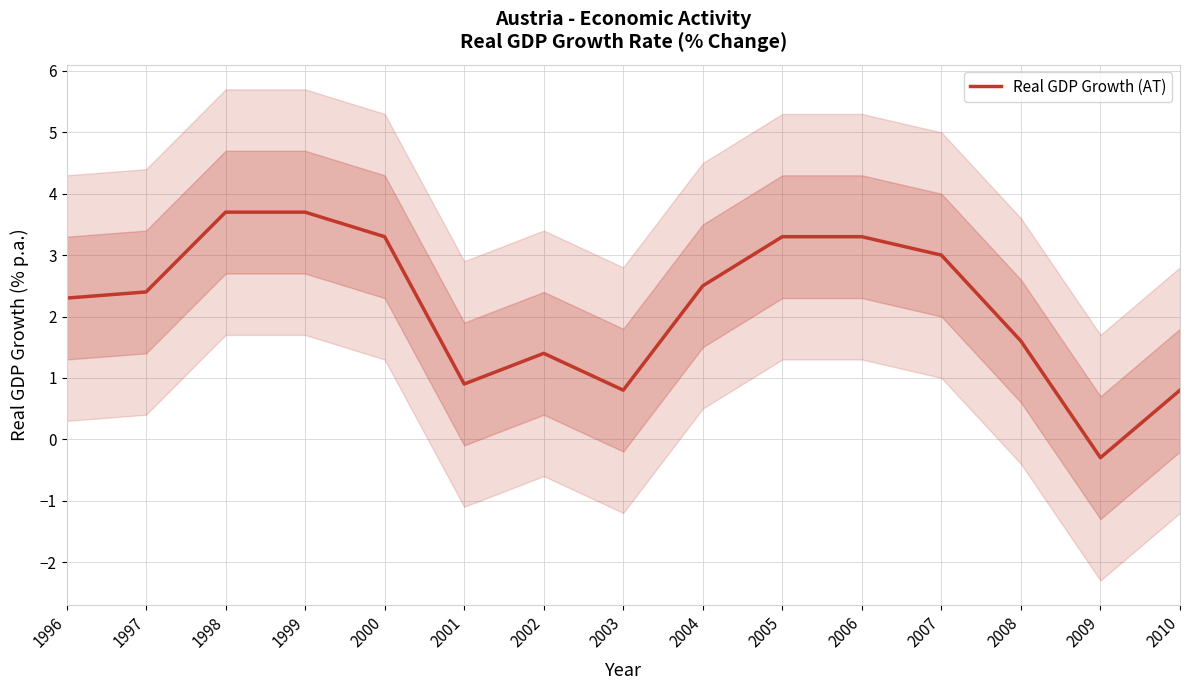

How many values exceed 2?

9